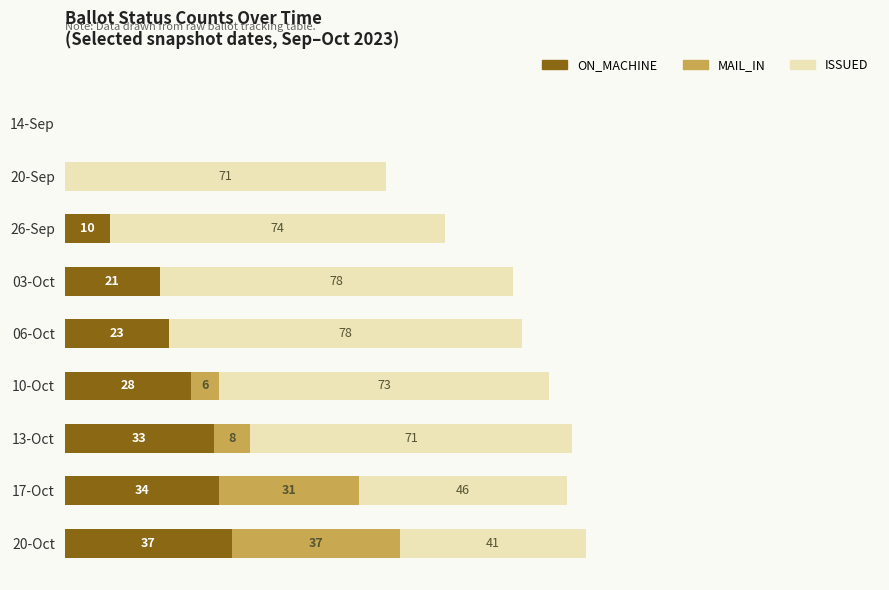

At which category is the sum across all series the highest?

20-Oct